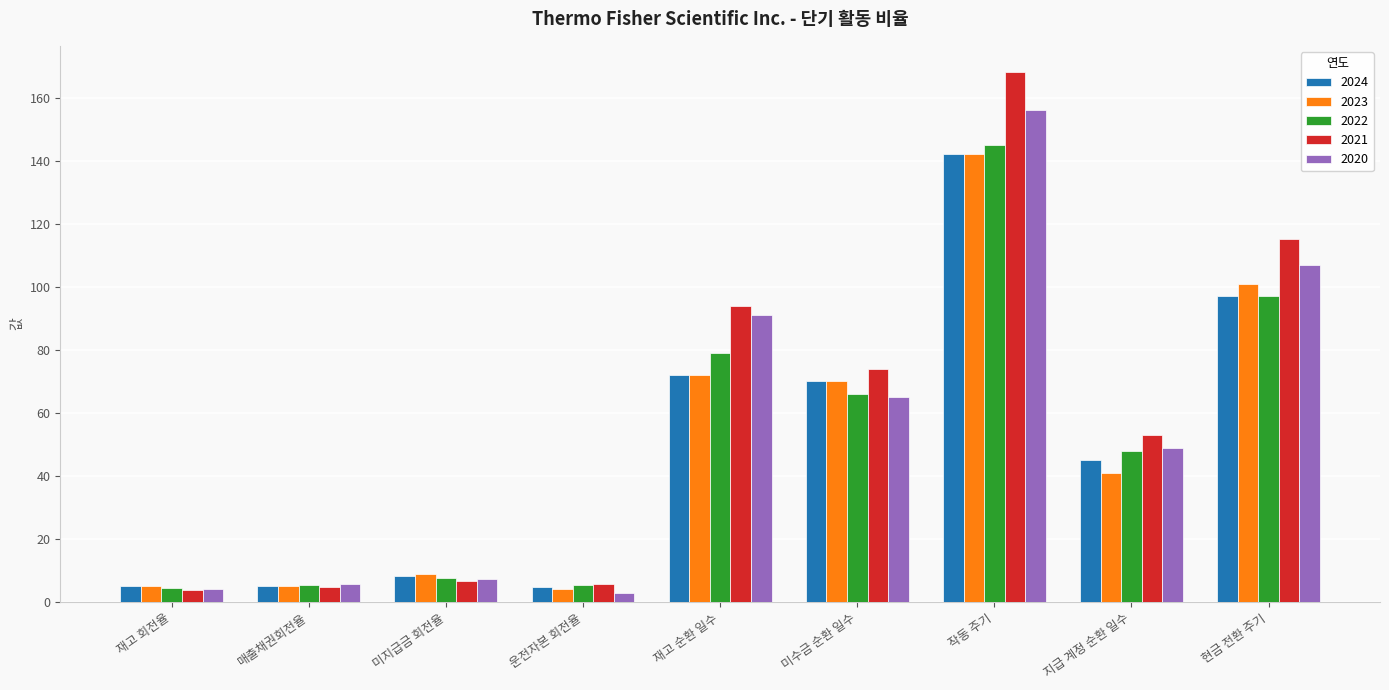

What is the spread (max minus min) of values at 운전자본 회전율?

3.1